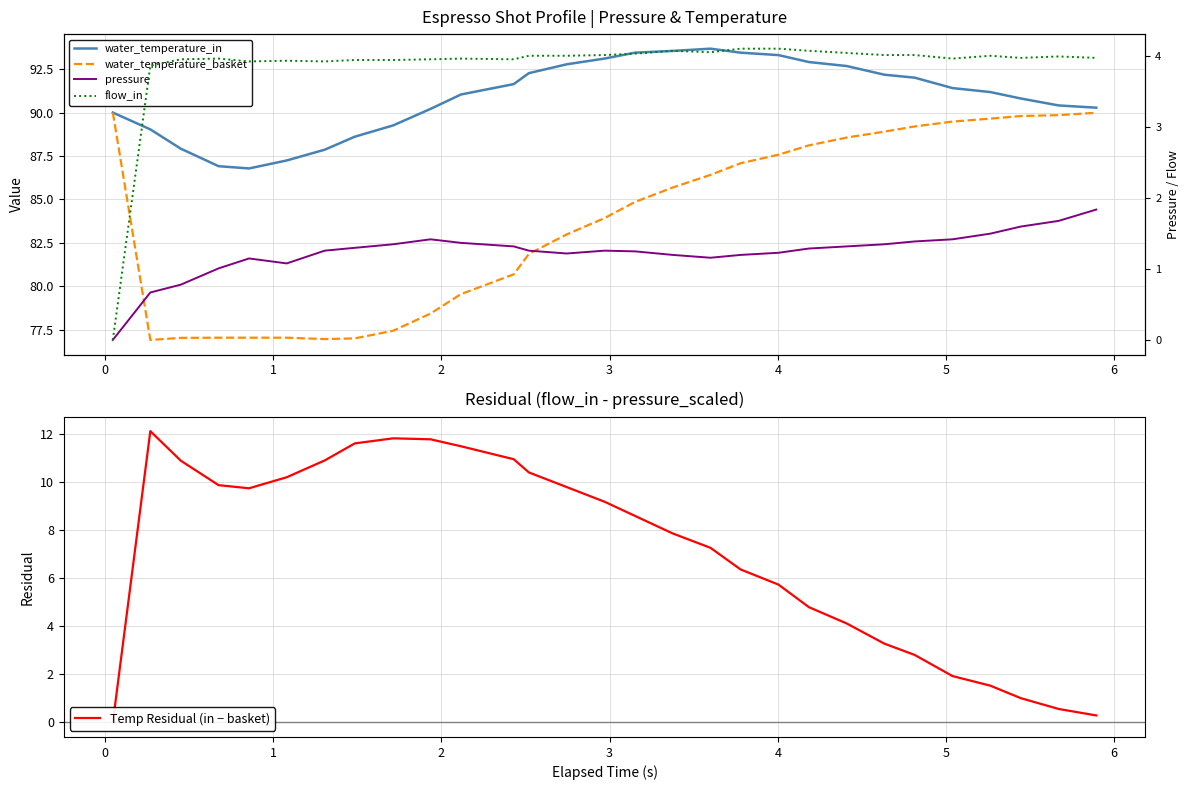

Which series has the largest range (max minus min)?

water_temperature_basket